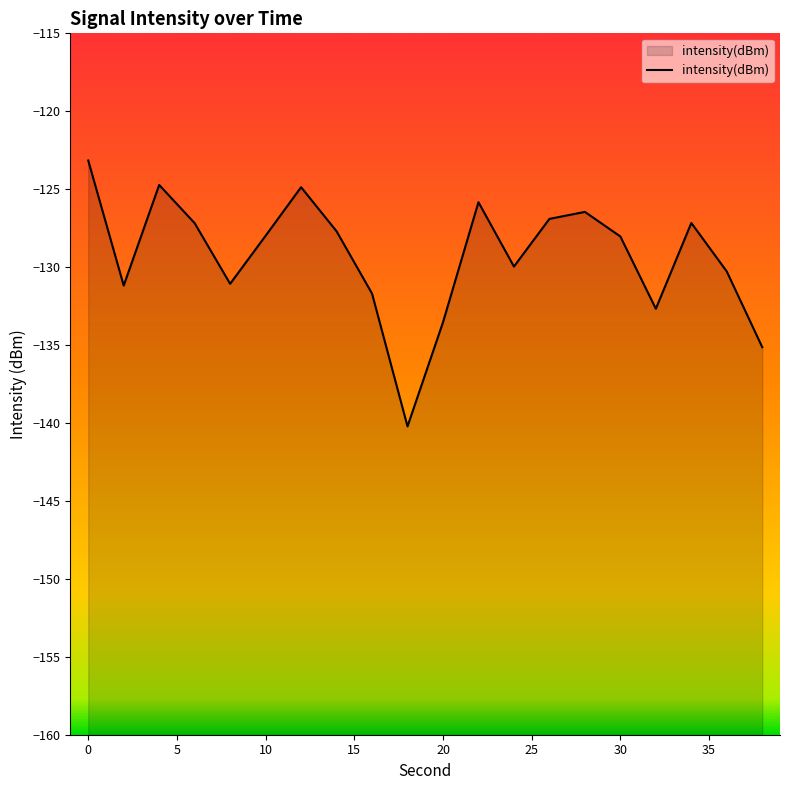

How many data points does each series have?

20